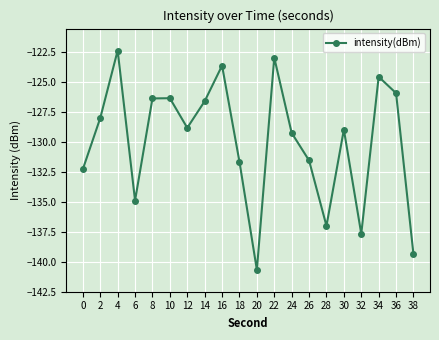

What is the difference between the maximum and minimum values?

18.3